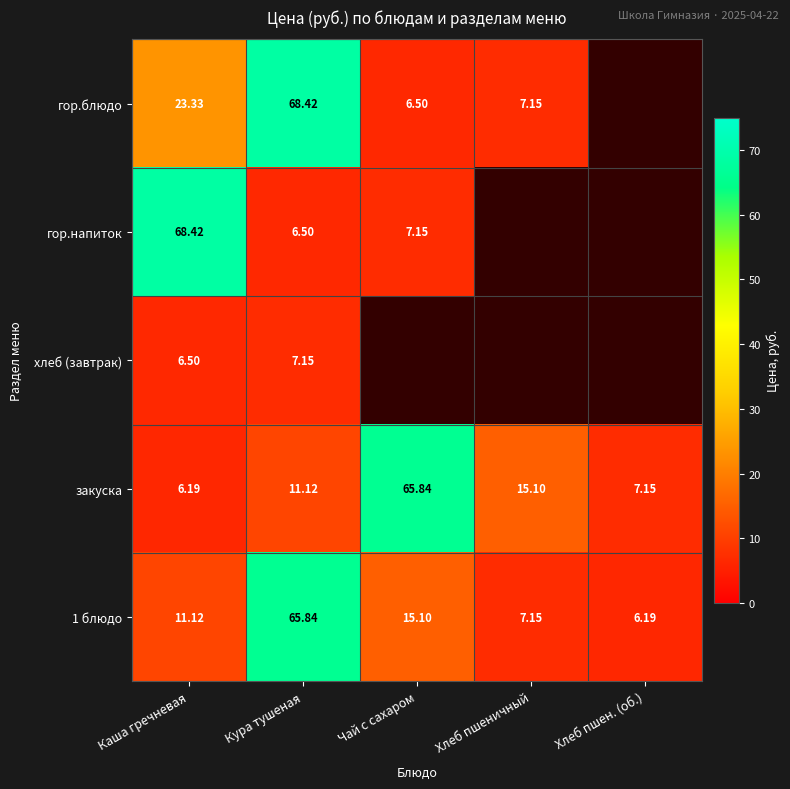

At how many categories does at least one series exceed 3?

5